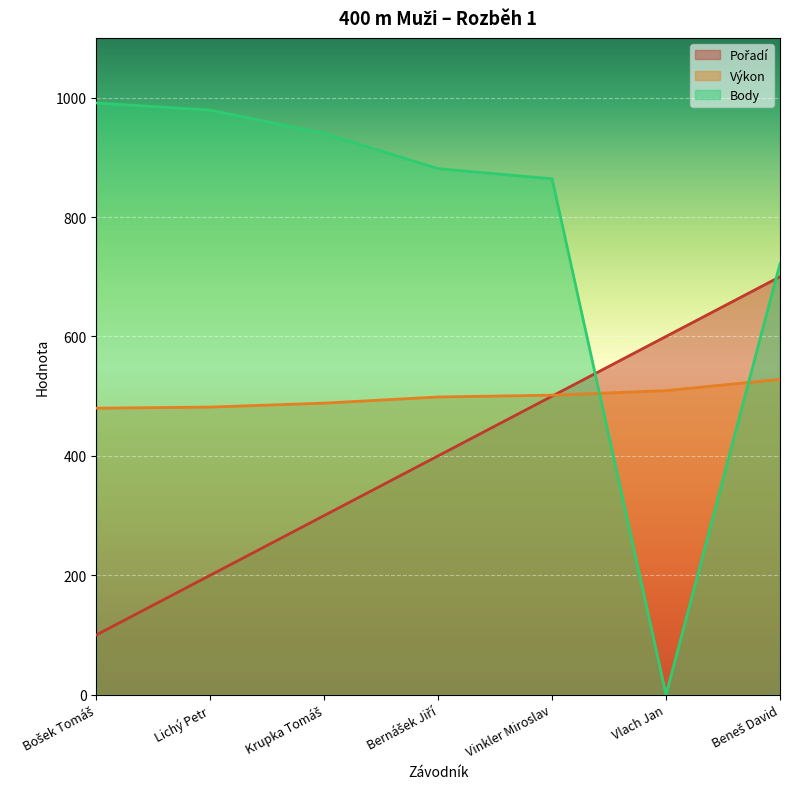

How many lines are shown in the chart?

3